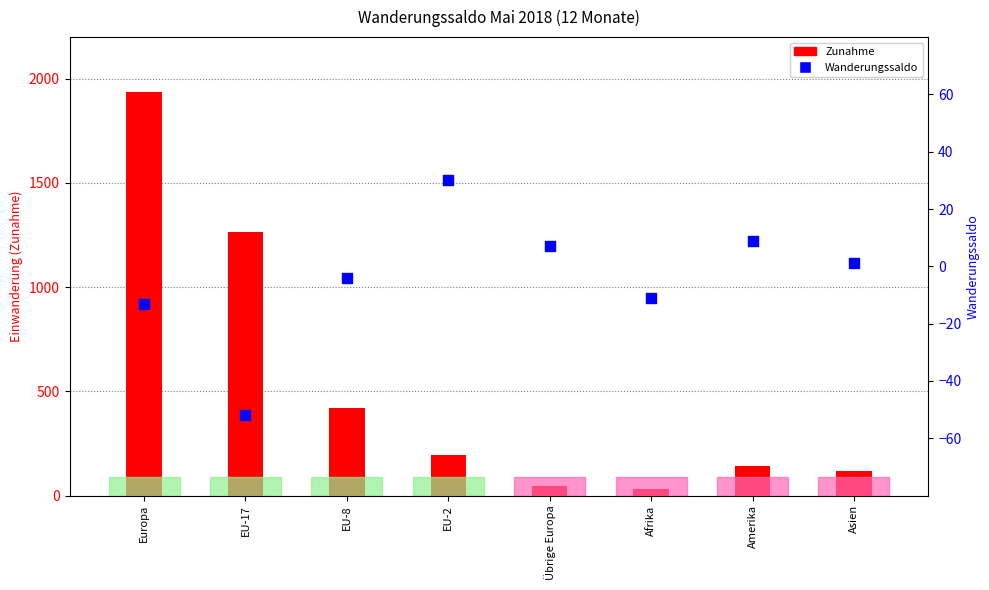

At which category is the sum across all series the highest?

Europa